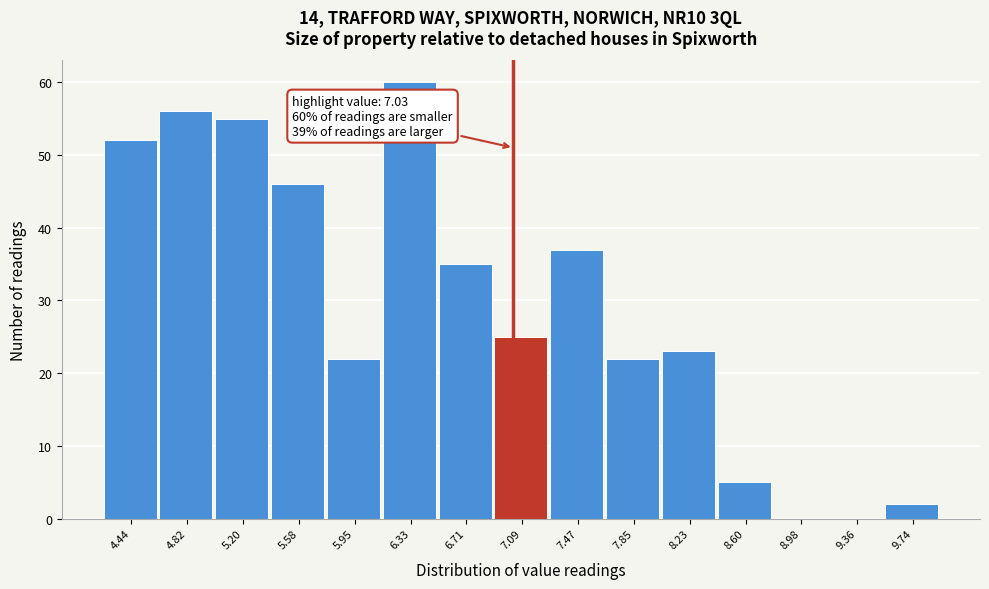

Which range on the x-axis has the tallest bar?

6.15 to 6.50